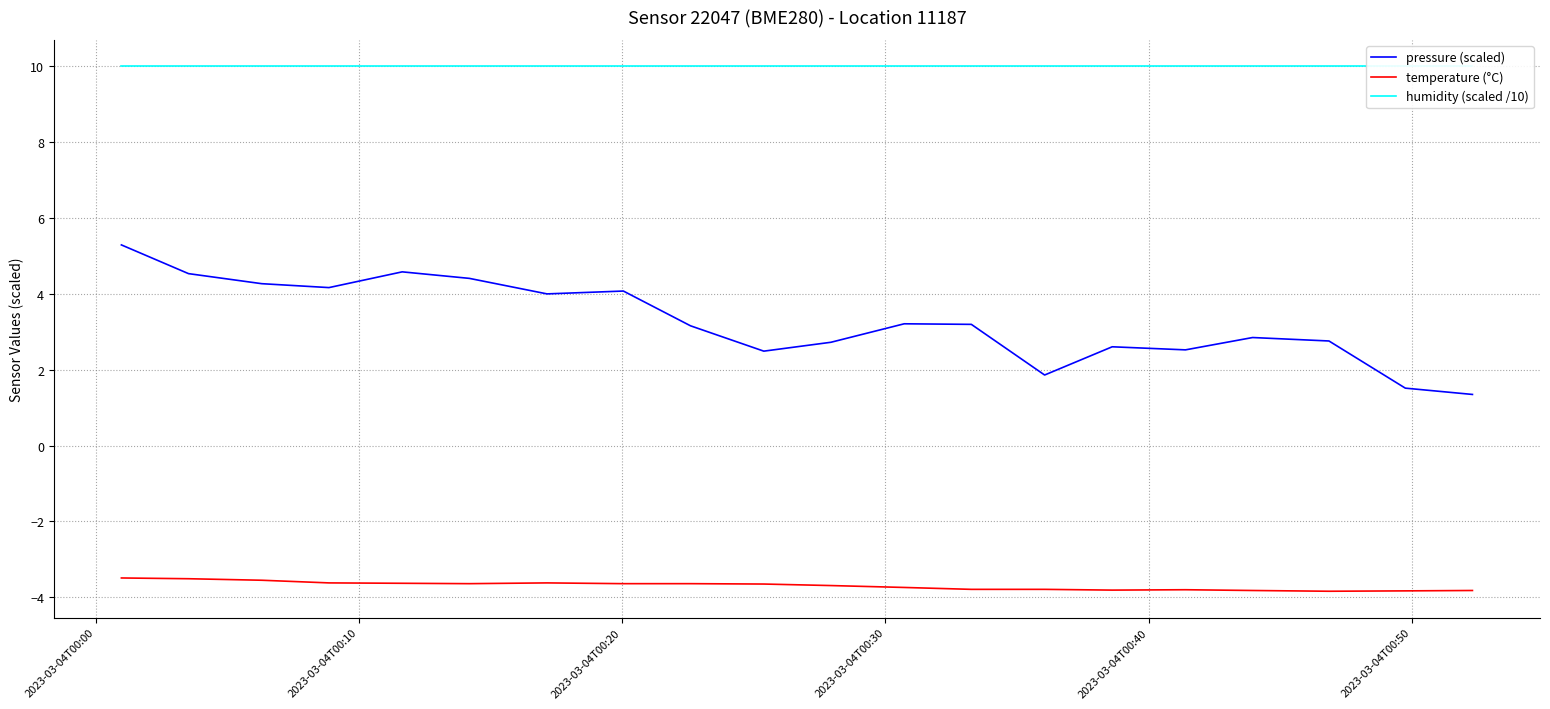

What is the minimum value for temperature (°C)?

-3.8